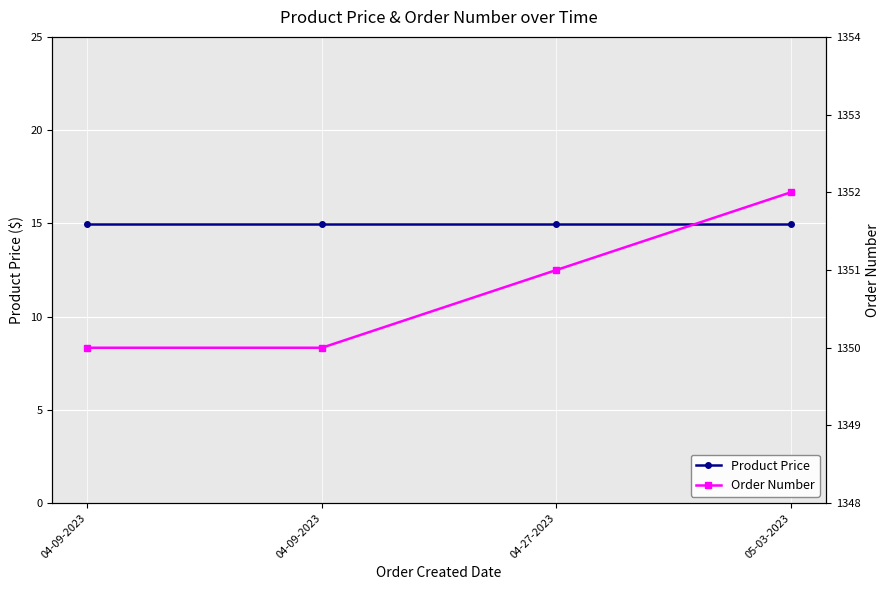

At which label is Product Price closest to 14?

04-09-2023